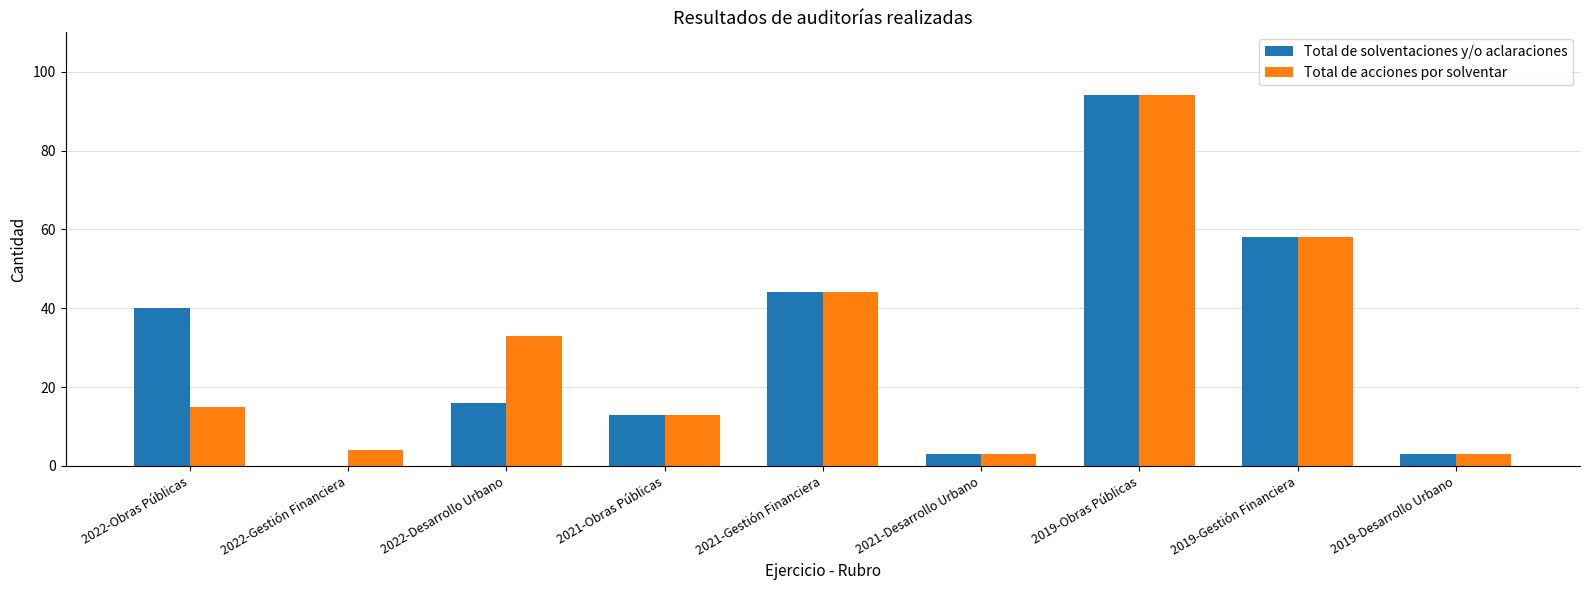

What is the difference between the Total de acciones por solventar values at 2022-Desarrollo Urbano and 2022-Gestión Financiera?

29